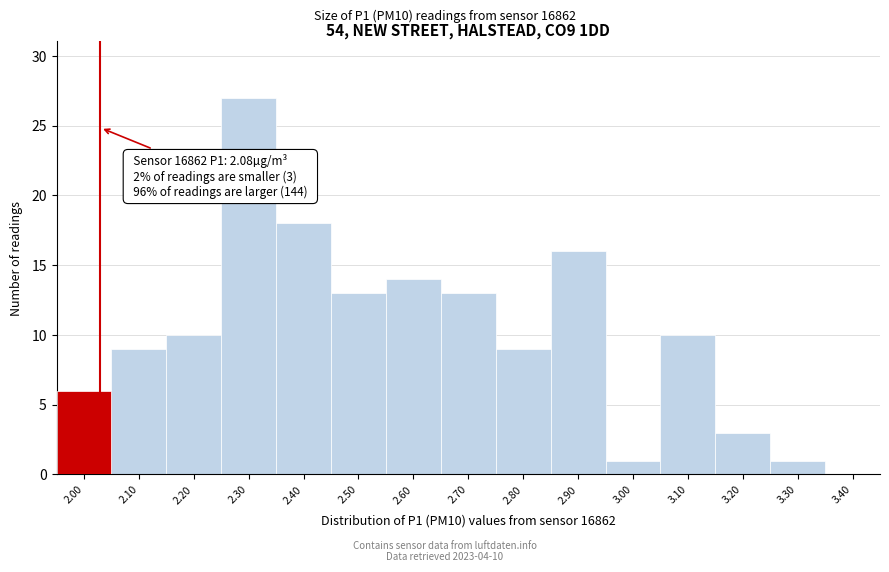

Reading left to right, what are all the values shown in this chart?

2.00=6	2.10=9	2.20=10	2.30=27	2.40=18	2.50=13	2.60=14	2.70=13	2.80=9	2.90=16	3.00=1	3.10=10	3.20=3	3.30=1	3.40=0